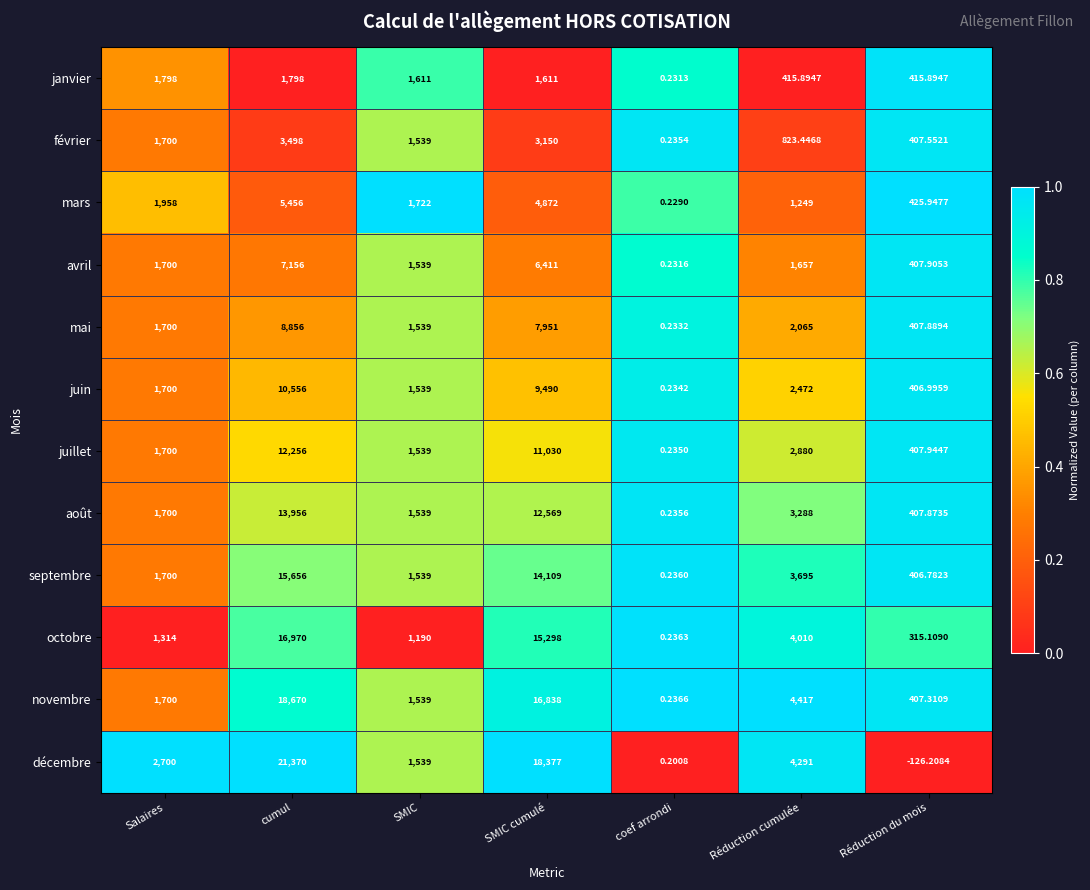

Which category has the lowest value in the septembre series?

coef arrondi